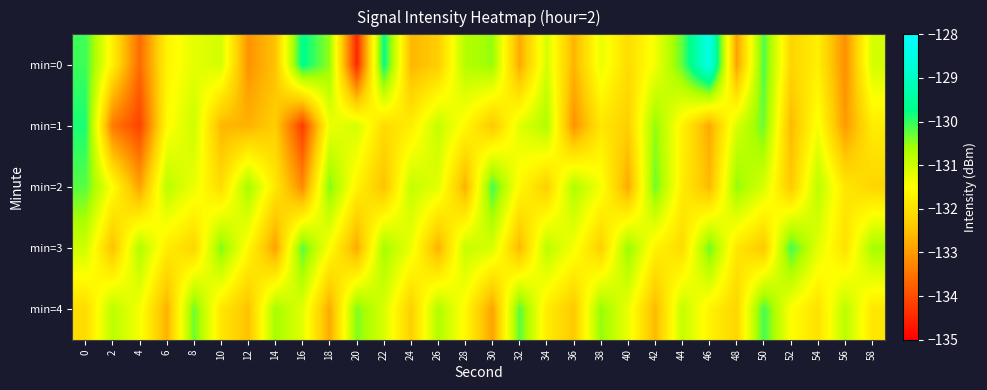

Count the number of categories in the chart.

30